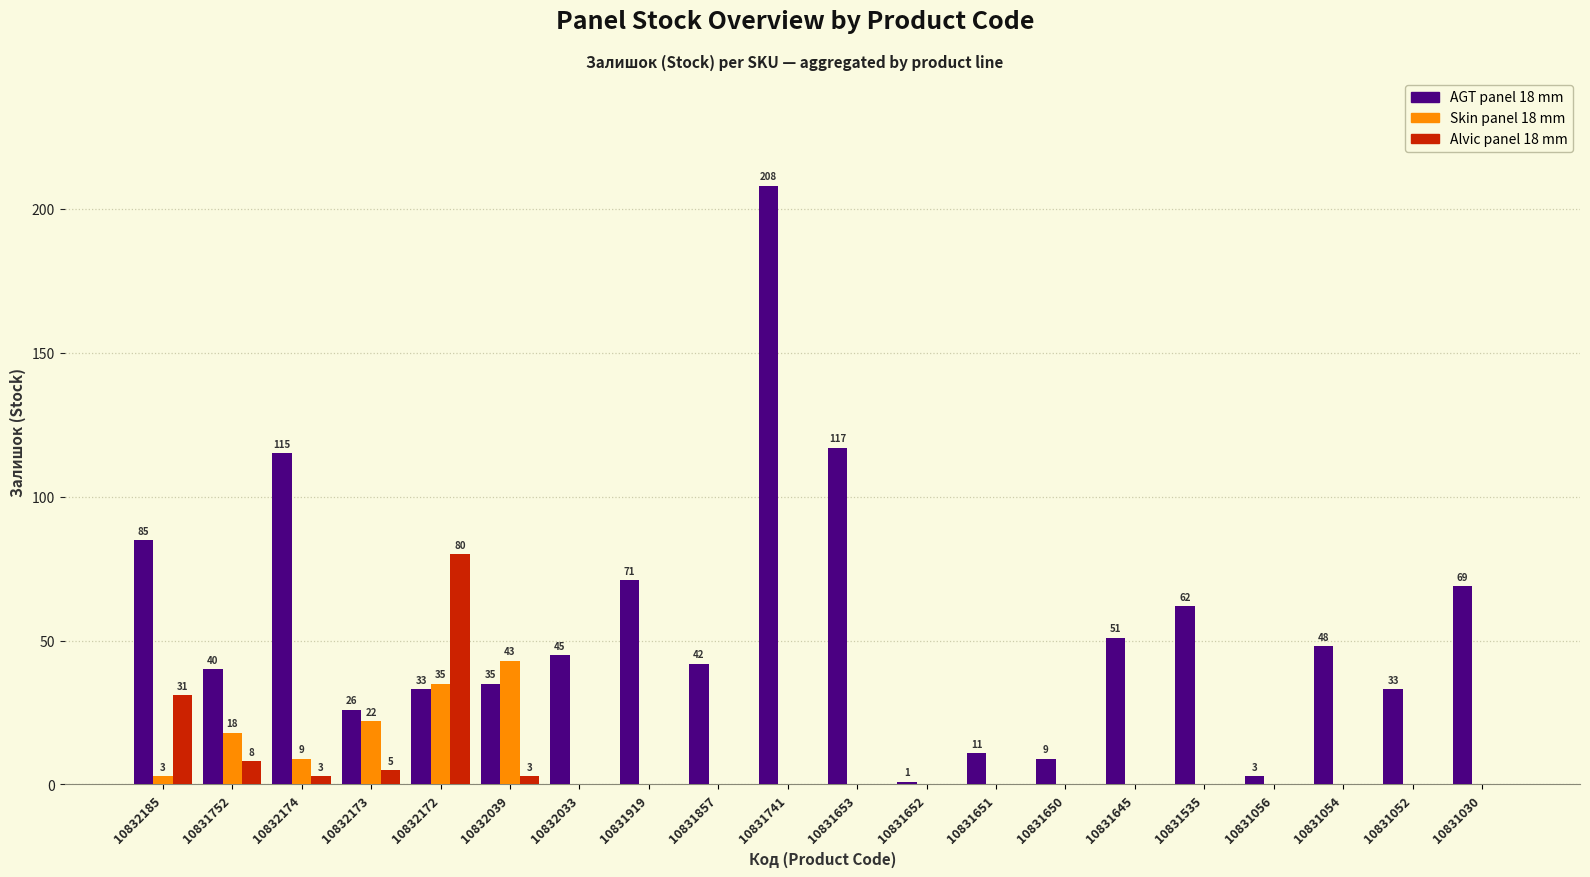

What is the greatest value displayed?

208